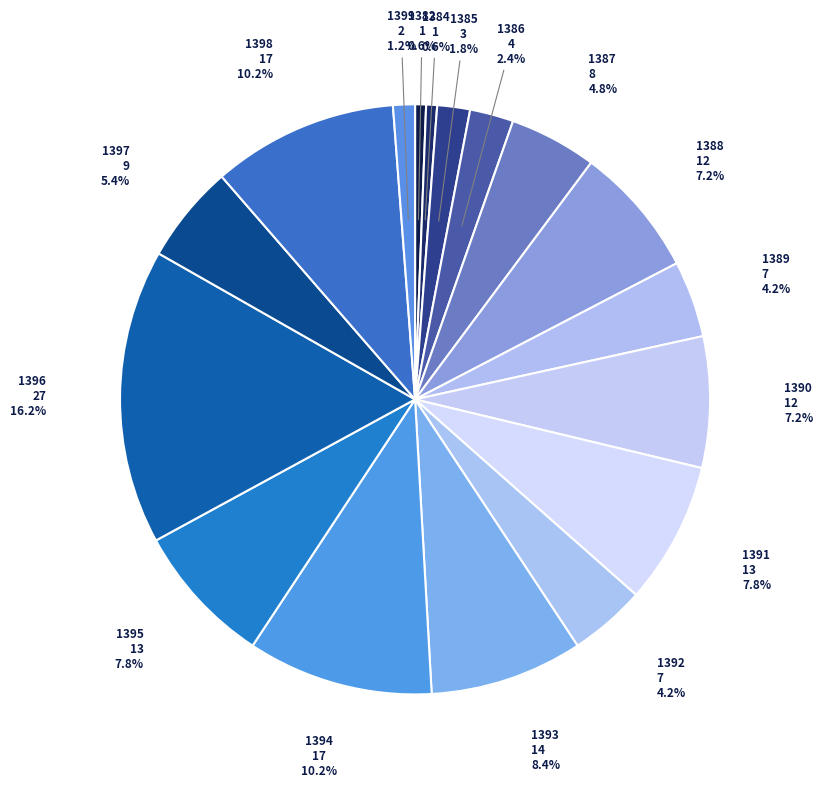

Between 1394 and 1387, which is larger?

1394